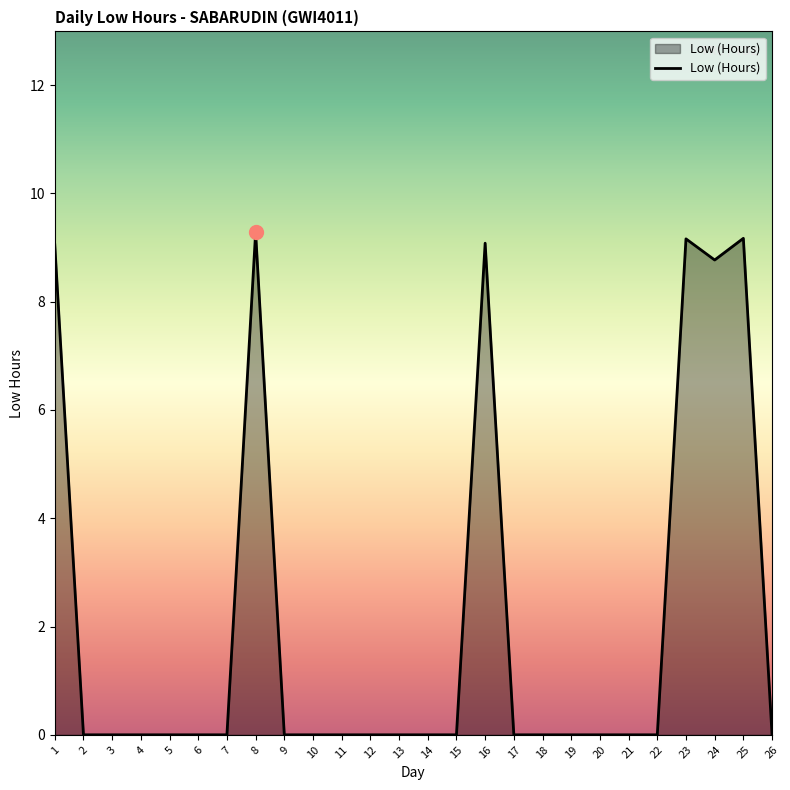

Count the values in the range 0 to 1.

20